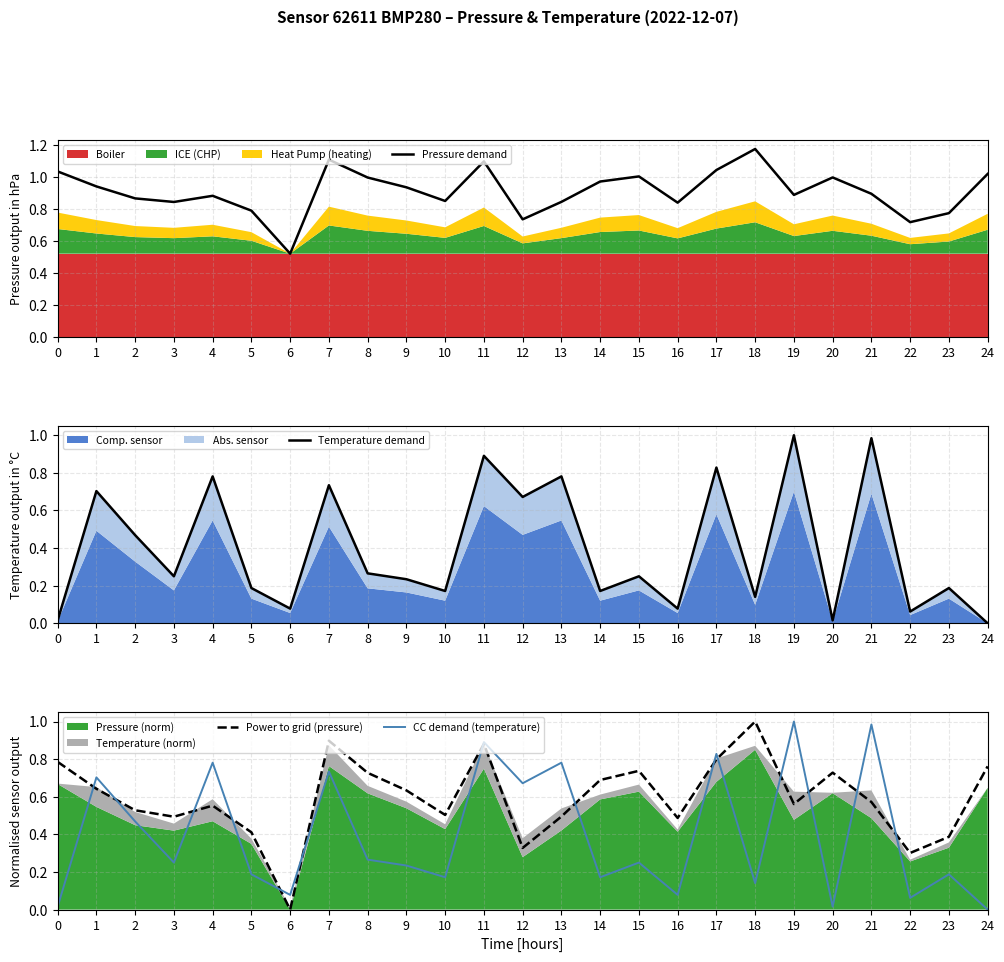

How many interior local valleys does the Power to grid (pressure) series have?

7